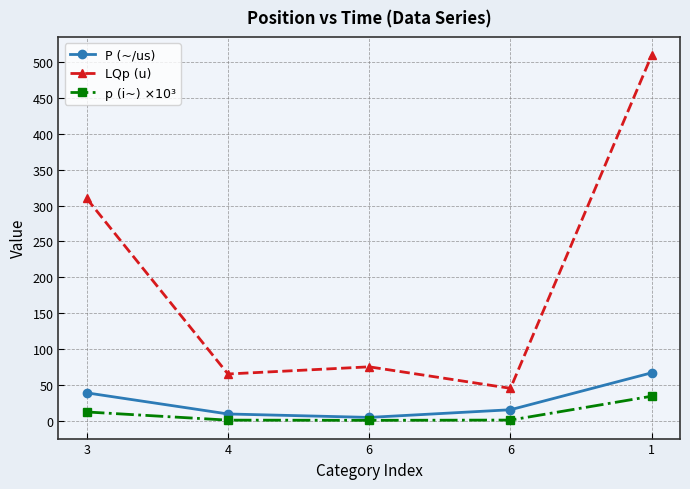

Reading left to right, what are all the values shown in this chart?

P (~/us): 38.7	9.2	4.4	15.1	66.7
LQp (u): 310.0	65.0	75.0	45.0	510.0
p (i~) ×10³: 12.0	0.6	0.3	0.7	34.0